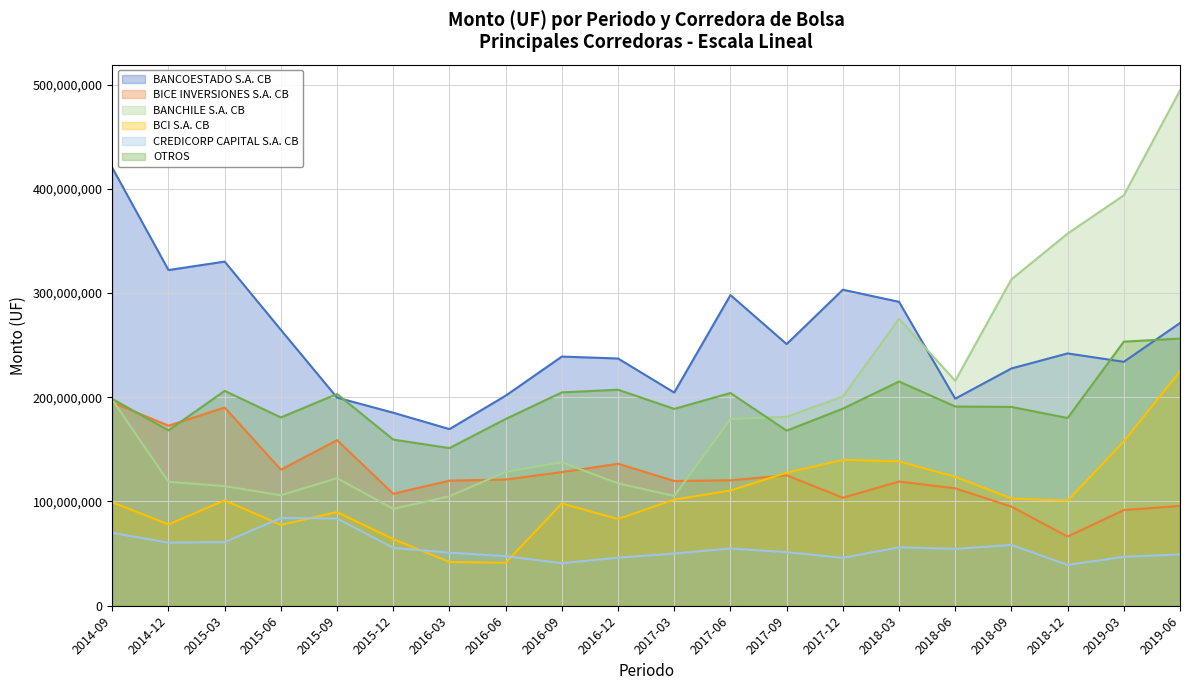

What is the difference between the second highest and minimum values in the BANCHILE S.A. CB series?

300724777.5